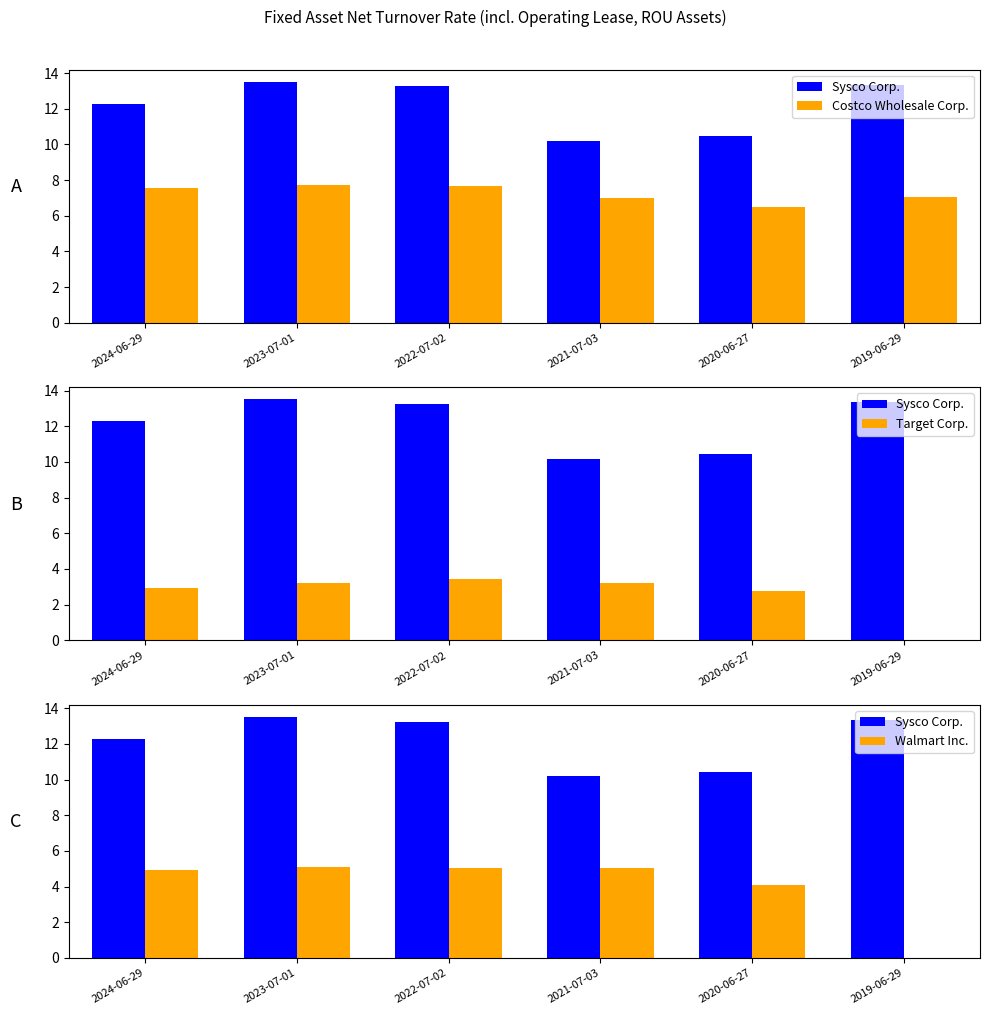

Which category has the lowest value across all series?

2019-06-29